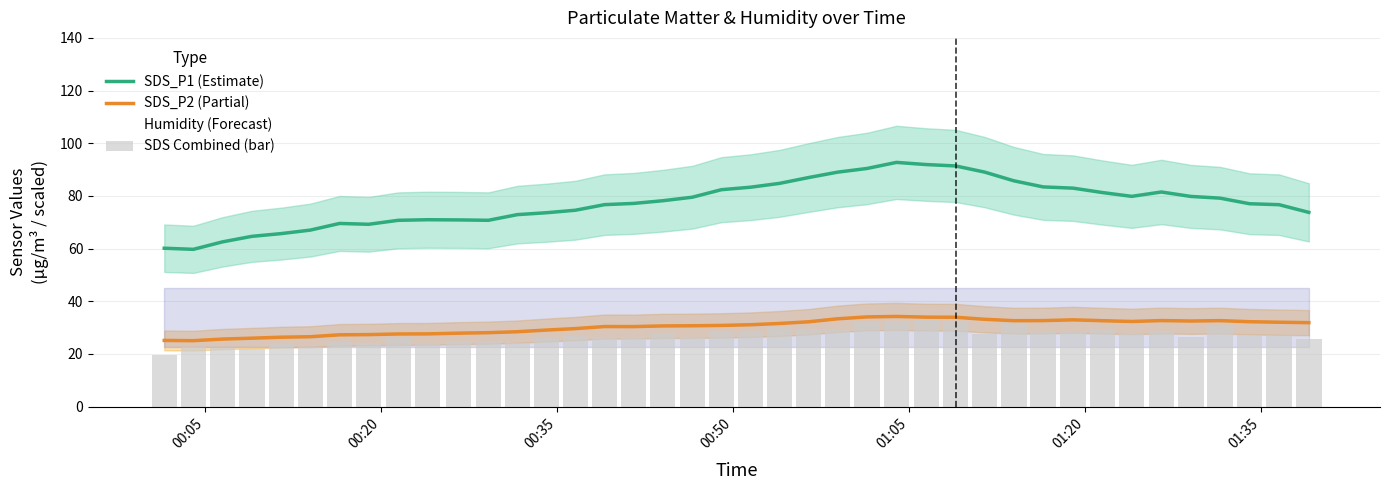

True or false: SDS_P1 (Estimate) and Humidity (Forecast) intersect in this chart.

False